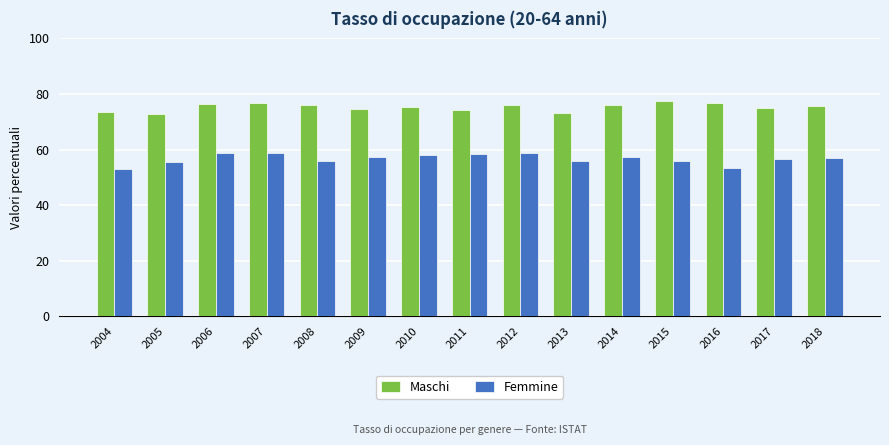

What is the difference between the maximum and minimum values in the Maschi series?

4.6